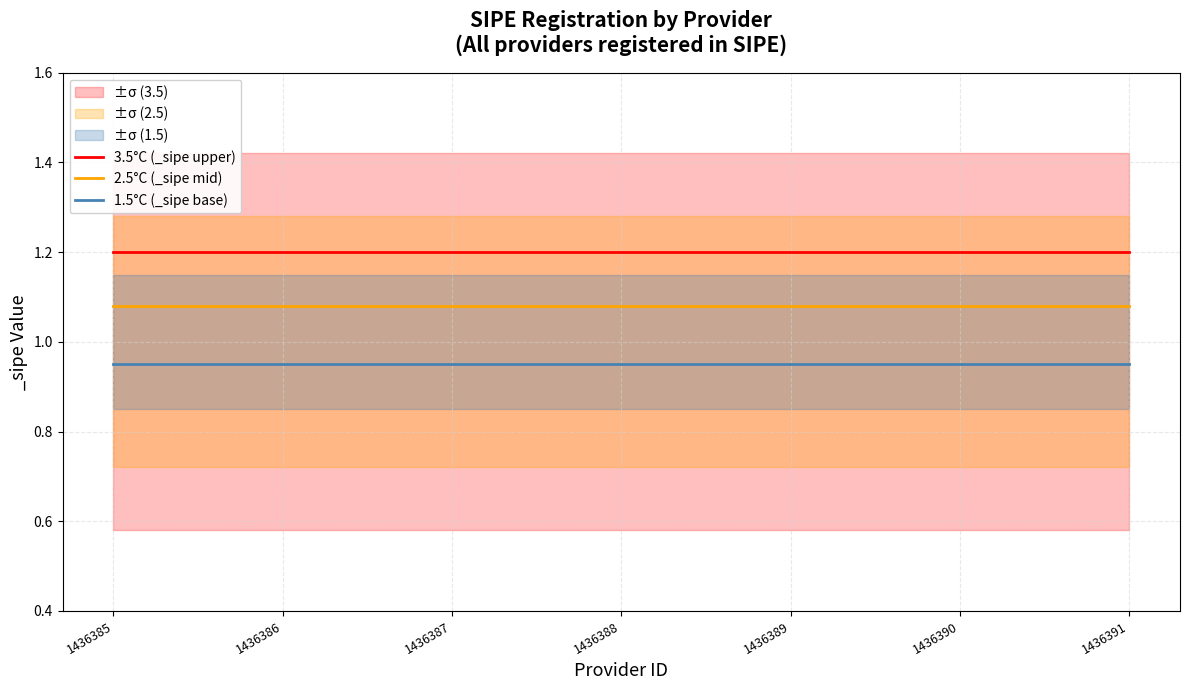

How many lines are shown in the chart?

3